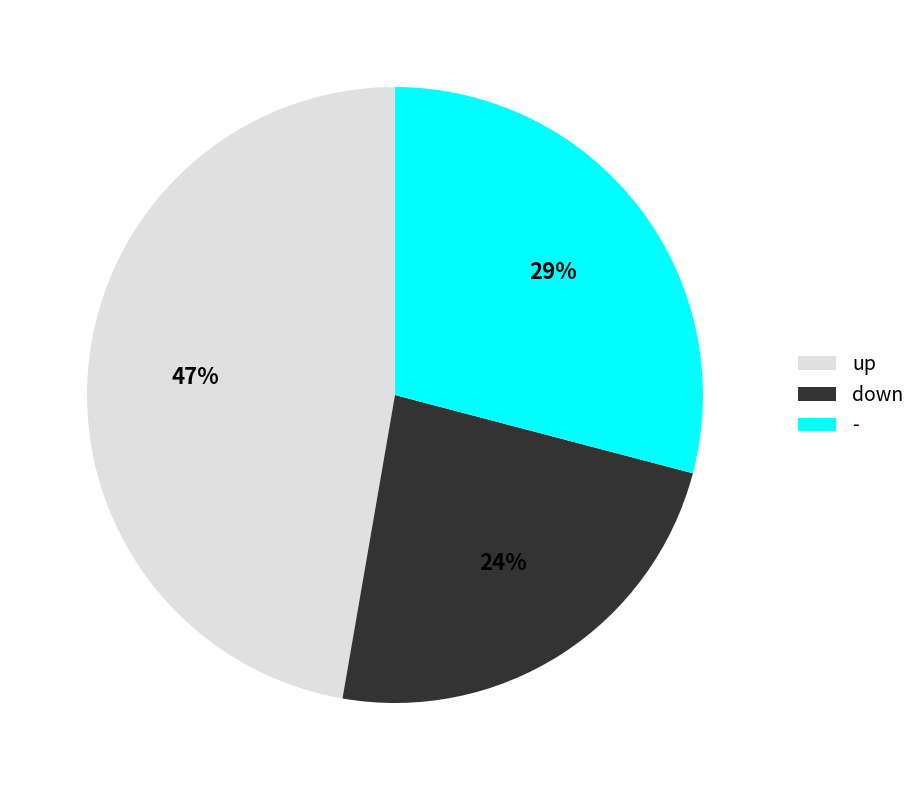

What is the ratio of the value at down to the value at up?

0.5